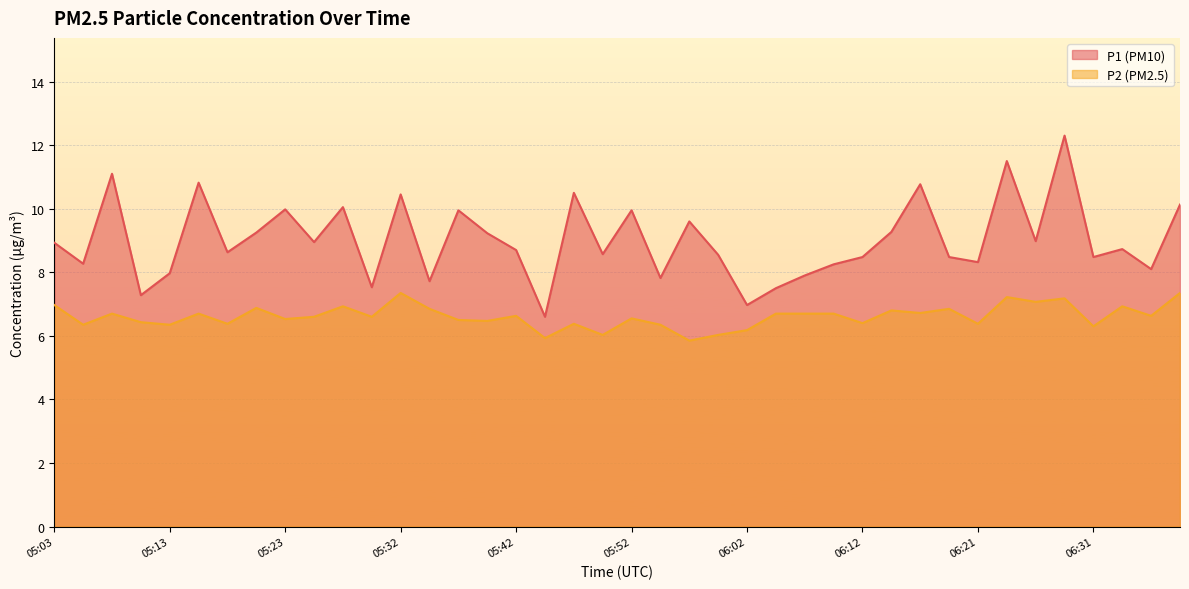

Reading left to right, list all the values displayed in this chart.

P1: 05:03=8.9	05:05=8.3	05:08=11.1	05:10=7.3	05:13=8.0	05:15=10.8	05:18=8.6	05:20=9.2	05:23=10.0	05:25=8.9	05:28=10.1	05:30=7.5	05:32=10.4	05:35=7.7	05:37=9.9	05:40=9.2	05:42=8.7	05:45=6.6	05:47=10.5	05:50=8.6	05:52=9.9	05:54=7.8	05:57=9.6	05:59=8.6	06:02=7.0	06:04=7.5	06:07=7.9	06:09=8.2	06:12=8.5	06:14=9.3	06:17=10.8	06:19=8.5	06:21=8.3	06:24=11.5	06:26=9.0	06:29=12.3	06:31=8.5	06:34=8.7	06:36=8.1	06:39=10.1
P2: 05:03=7.0	05:05=6.3	05:08=6.7	05:10=6.4	05:13=6.3	05:15=6.7	05:18=6.4	05:20=6.9	05:23=6.5	05:25=6.6	05:28=6.9	05:30=6.6	05:32=7.3	05:35=6.8	05:37=6.5	05:40=6.5	05:42=6.6	05:45=5.9	05:47=6.4	05:50=6.0	05:52=6.5	05:54=6.3	05:57=5.8	05:59=6.0	06:02=6.2	06:04=6.7	06:07=6.7	06:09=6.7	06:12=6.4	06:14=6.8	06:17=6.7	06:19=6.8	06:21=6.4	06:24=7.2	06:26=7.1	06:29=7.2	06:31=6.3	06:34=6.9	06:36=6.6	06:39=7.3